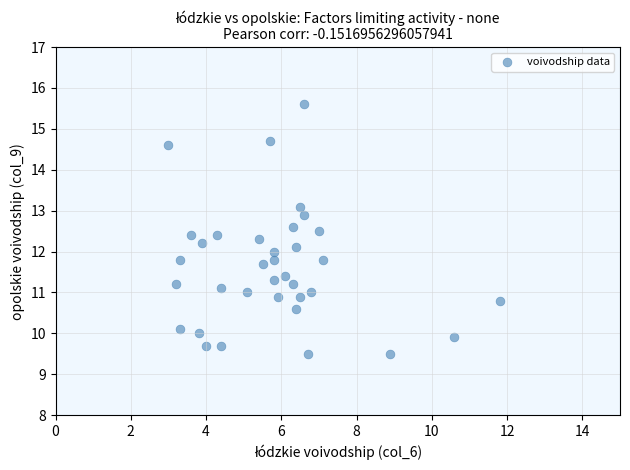

What is the range of X values (max minus min)?

8.8